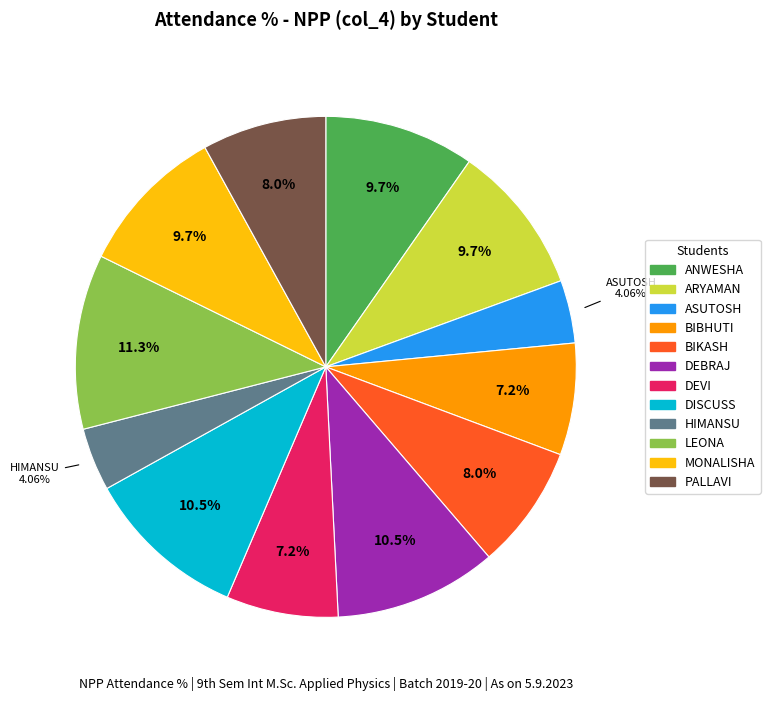

Is there any slice that represents more than half of the pie?

No